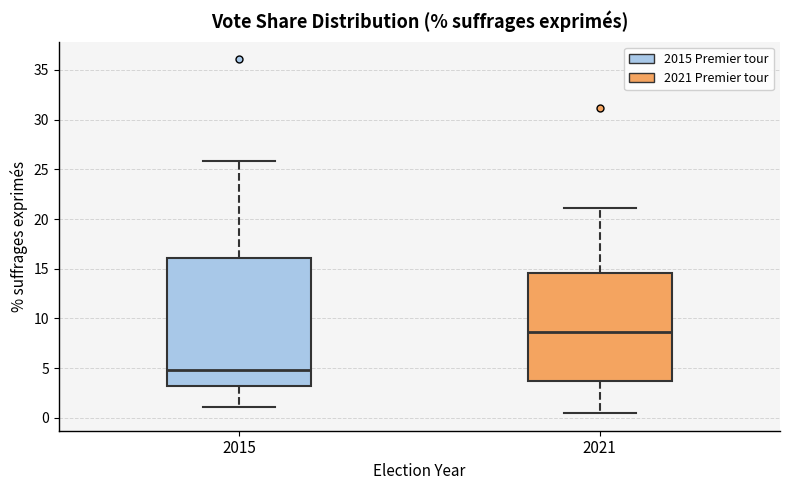

Comparing the boxes themselves (not the whiskers), which one is the tallest?

2015